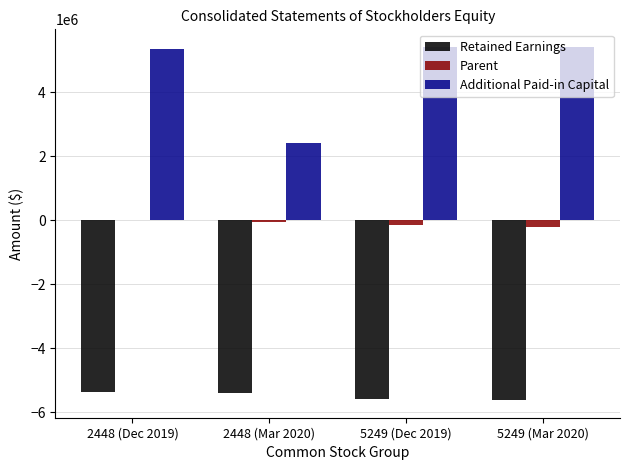

Is the value of Parent at 5249 (Dec 2019) greater than the value of Additional Paid-in Capital at 5249 (Mar 2020)?

No